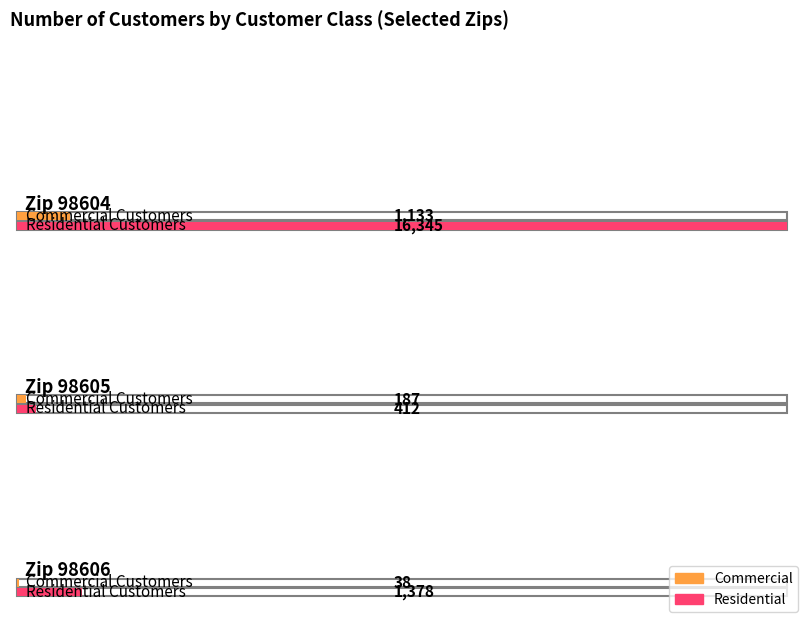

What is the maximum value shown in the chart?

16345